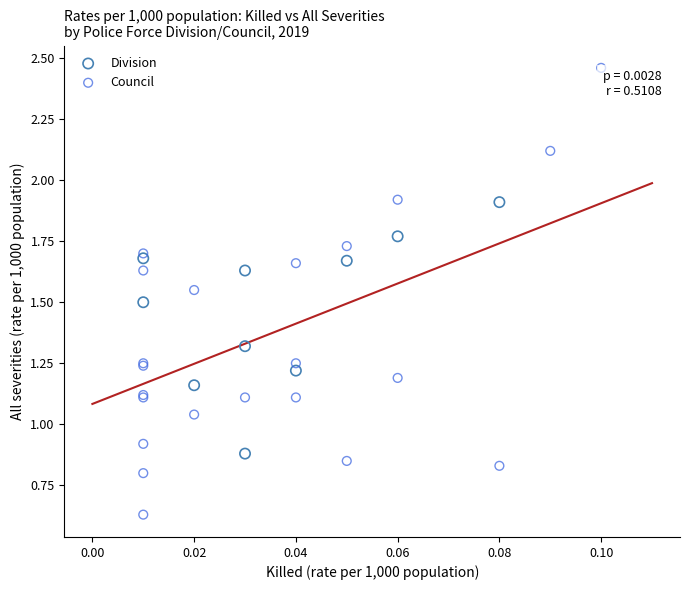

What are all the series names shown in the legend?

Division, Council